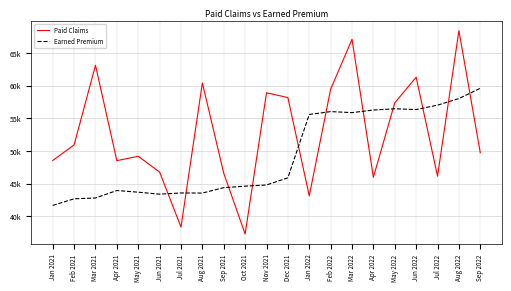

What is the label of the 7th point from the left?

Jul 2021